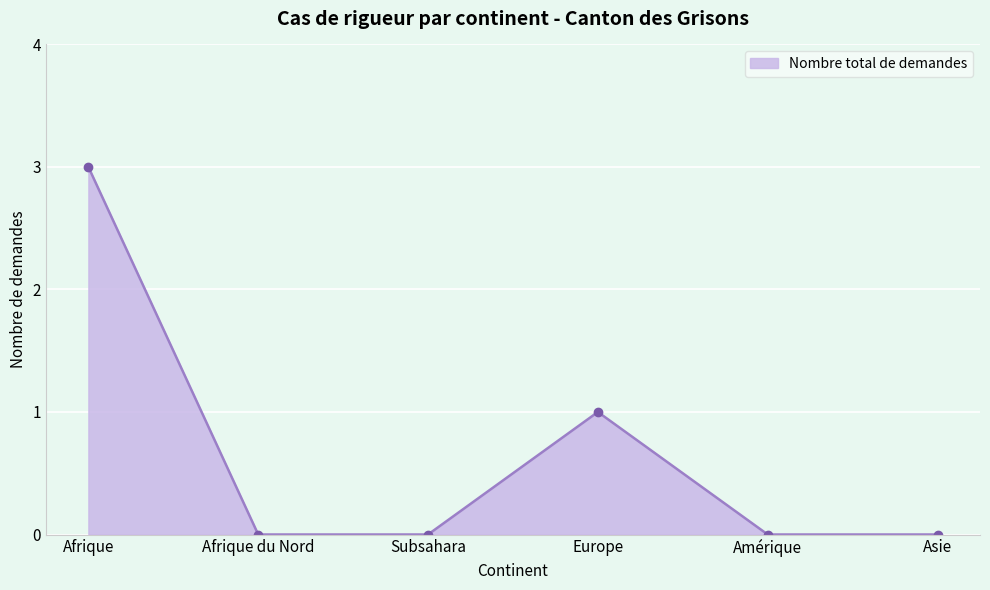

The chart shows a value of -2 at Afrique du Nord. True or false?

False